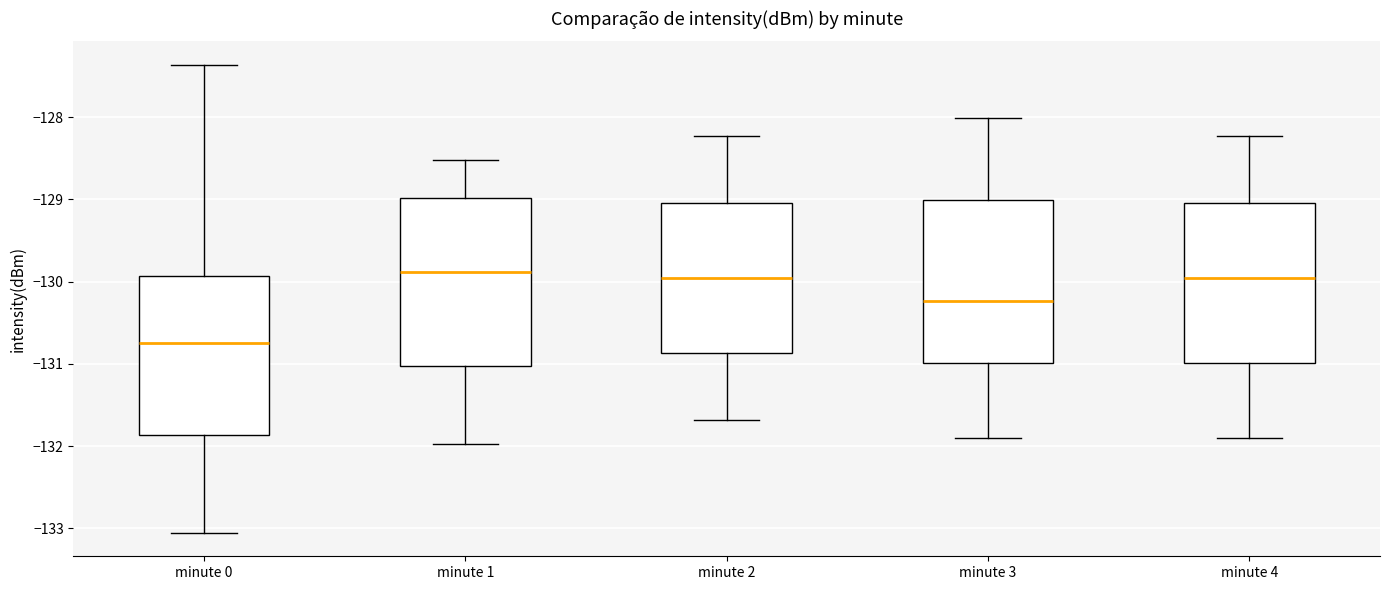

Reading left to right, transcribe this box plot: for each box, give where its median line is, the range the box spans, and where its two whiskers end, as read against the y-axis. The values are not printed on the chart, so give them approximately, as read against the axis.

minute 0: median -130.7, box -131.9 to -129.9, whiskers -133.1 to -127.4
minute 1: median -129.9, box -131.0 to -129.0, whiskers -132.0 to -128.5
minute 2: median -130.0, box -130.9 to -129.0, whiskers -131.7 to -128.2
minute 3: median -130.2, box -131.0 to -129.0, whiskers -131.9 to -128.0
minute 4: median -130.0, box -131.0 to -129.0, whiskers -131.9 to -128.2